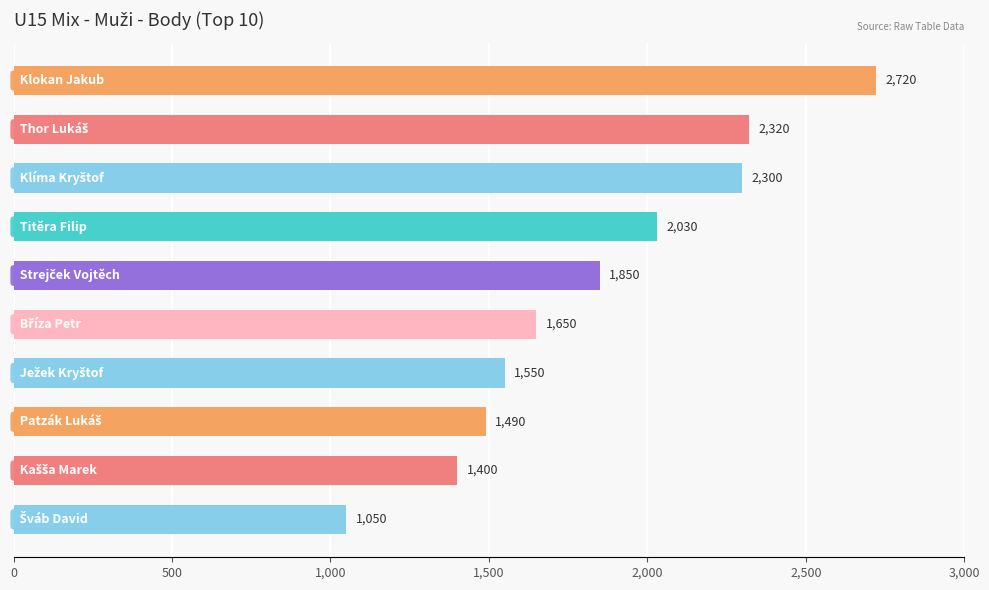

How many bars are there in total?

10